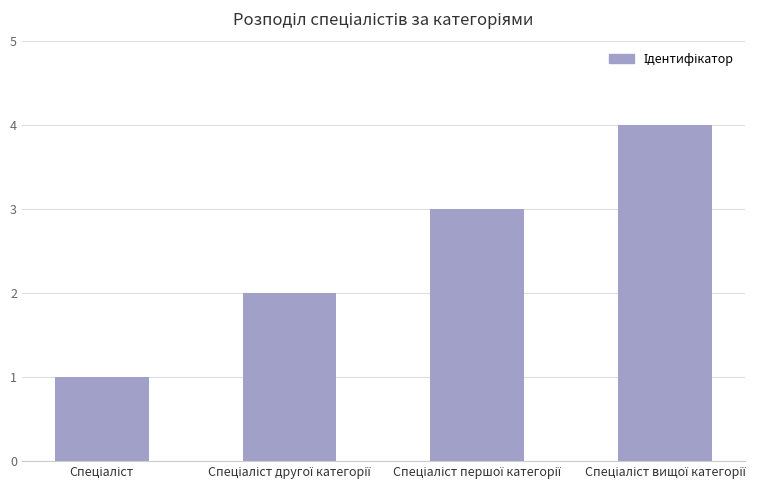

What is the difference between the maximum and minimum values?

3